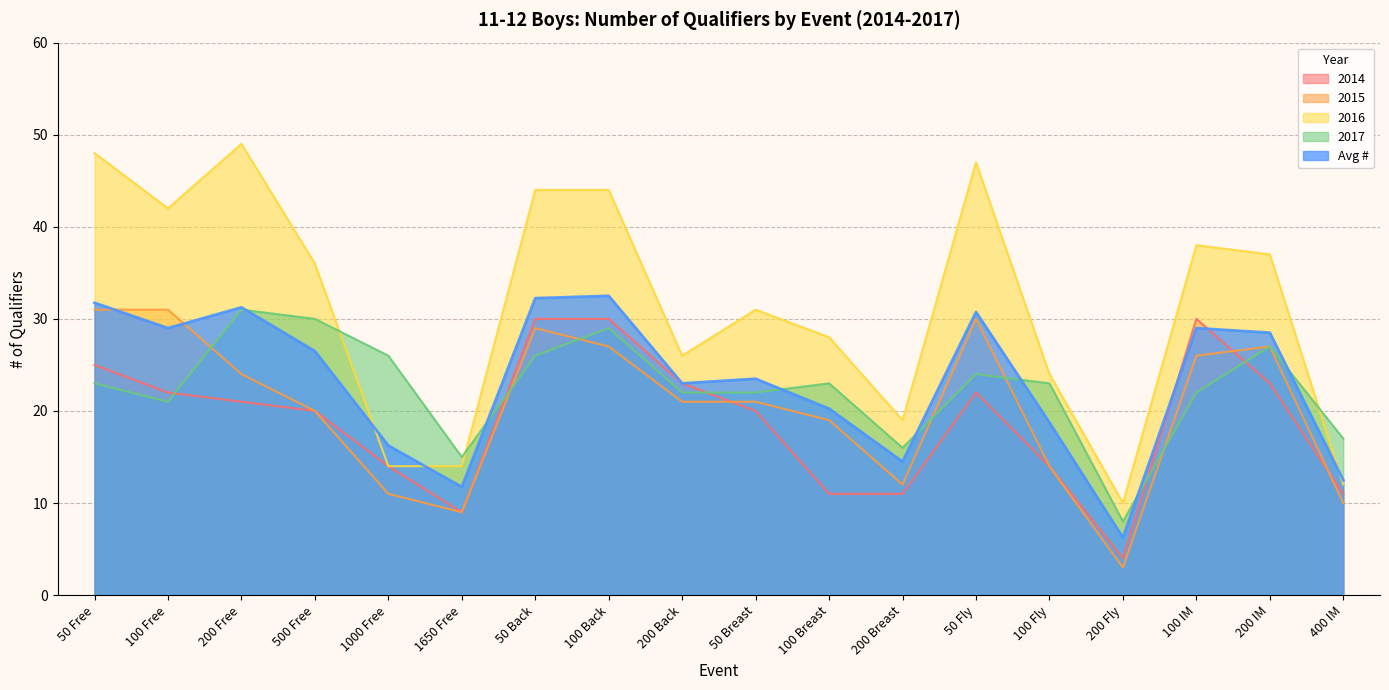

At which label does 2017 first exceed 23?

200 Free